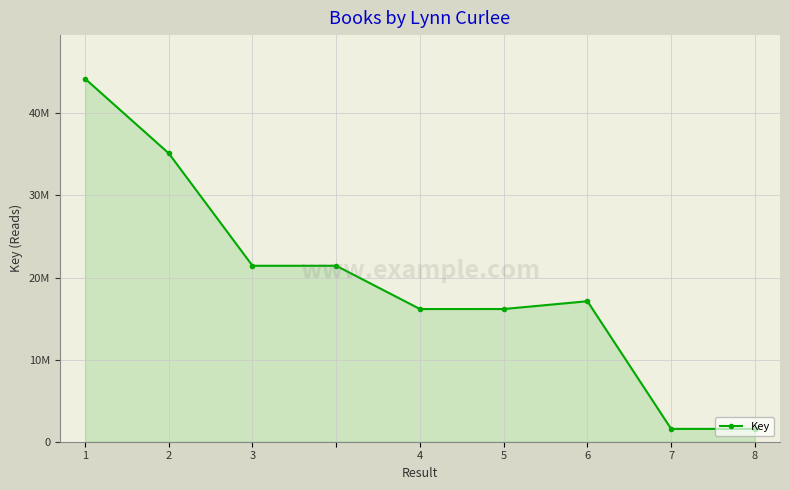

Reading left to right, list all the values displayed in this chart.

44230847	35135478	21436234	21436234	16165042	16166238	17116662	1564467	1564481